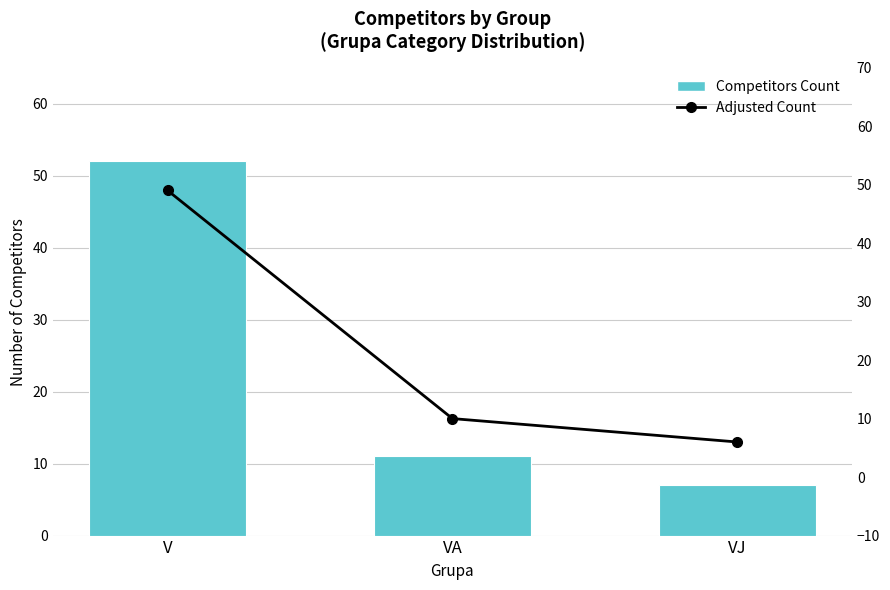

Reading left to right, transcribe all the data shown in this chart.

Competitors Count: 52	11	7
Adjusted Count: 49	10	6